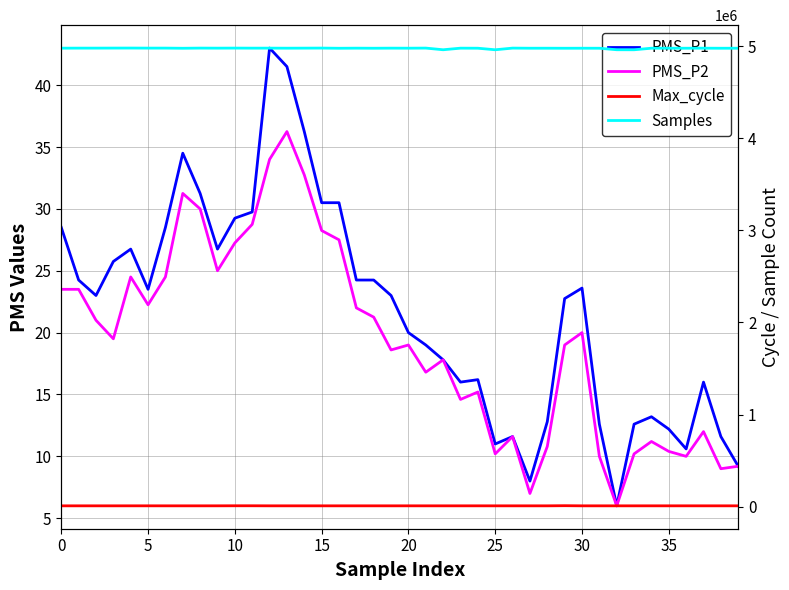

Reading left to right, extract all data points from this chart.

PMS_P1: 28.5	24.2	23.0	25.8	26.8	23.5	28.5	34.5	31.2	26.8	29.2	29.8	43.0	41.5	36.2	30.5	30.5	24.2	24.2	23.0	20.0	19.0	17.8	16.0	16.2	11.0	11.6	8.0	12.8	22.8	23.6	12.6	6.0	12.6	13.2	12.2	10.6	16.0	11.6	9.2
PMS_P2: 23.5	23.5	21.0	19.5	24.5	22.2	24.5	31.2	30.0	25.0	27.2	28.8	34.0	36.2	32.8	28.2	27.5	22.0	21.2	18.6	19.0	16.8	17.8	14.6	15.2	10.2	11.6	7.0	10.8	19.0	20.0	10.0	6.0	10.2	11.2	10.4	10.0	12.0	9.0	9.2
Max_cycle: 8764.0	8783.0	8775.0	8783.0	8866.0	8914.0	8783.0	8776.0	8772.0	8899.0	9409.0	9412.0	8815.0	8814.0	8786.0	8768.0	8779.0	8772.0	8803.0	8755.0	8850.0	8743.0	8779.0	8779.0	8873.0	8751.0	8780.0	8790.0	8799.0	10273.0	8791.0	8744.0	8775.0	8771.0	8855.0	8799.0	8924.0	8799.0	8814.0	8791.0
Samples: 4979228.0	4979688.0	4979731.0	4980175.0	4980488.0	4979846.0	4979912.0	4978210.0	4980022.0	4979408.0	4980052.0	4979436.0	4979604.0	4979029.0	4979561.0	4980226.0	4978234.0	4979270.0	4978490.0	4979421.0	4978976.0	4980106.0	4962027.0	4979239.0	4978678.0	4961866.0	4979902.0	4978639.0	4978771.0	4978329.0	4978629.0	4978466.0	4962190.0	4961849.0	4978804.0	4978756.0	4978644.0	4979081.0	4978453.0	4978611.0